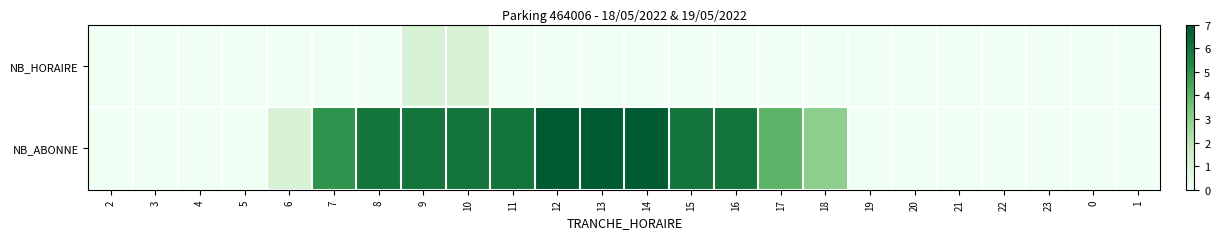

Reading left to right, transcribe all the data shown in this chart.

NB_HORAIRE: 2=0	3=0	4=0	5=0	6=0	7=0	8=0	9=1	10=1	11=0	12=0	13=0	14=0	15=0	16=0	17=0	18=0	19=0	20=0	21=0	22=0	23=0	0=0	1=0
NB_ABONNE: 2=0	3=0	4=0	5=0	6=1	7=5	8=6	9=6	10=6	11=6	12=7	13=7	14=7	15=6	16=6	17=4	18=3	19=0	20=0	21=0	22=0	23=0	0=0	1=0